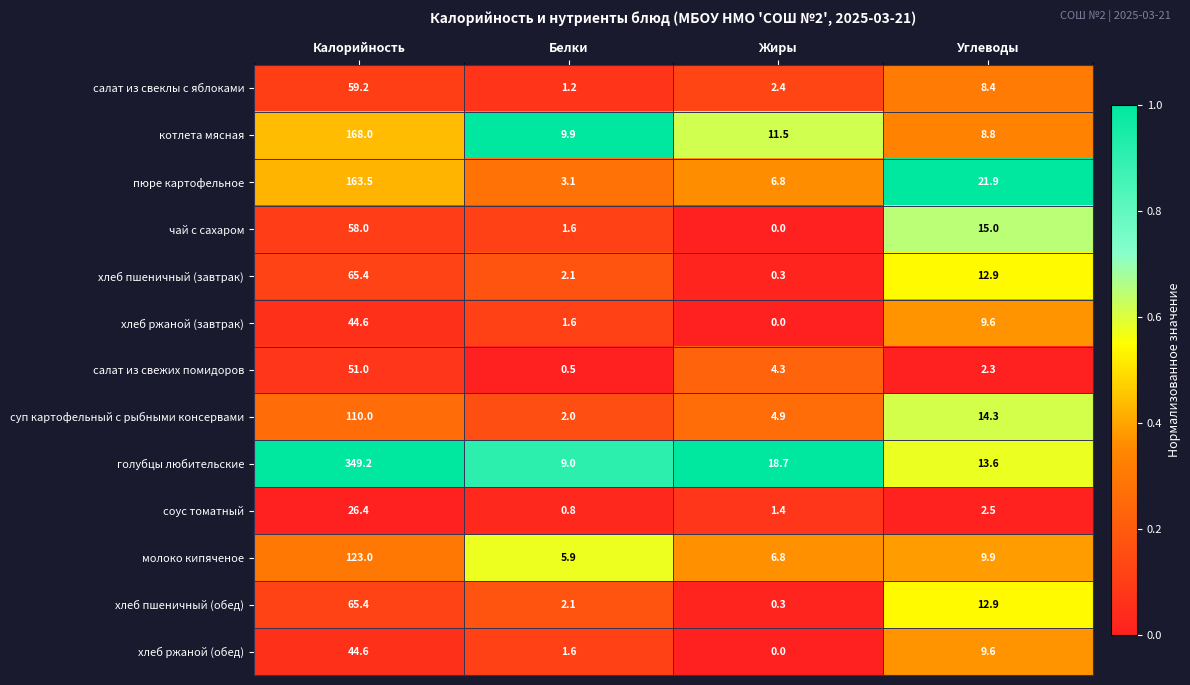

How many categories are shown in the chart?

4